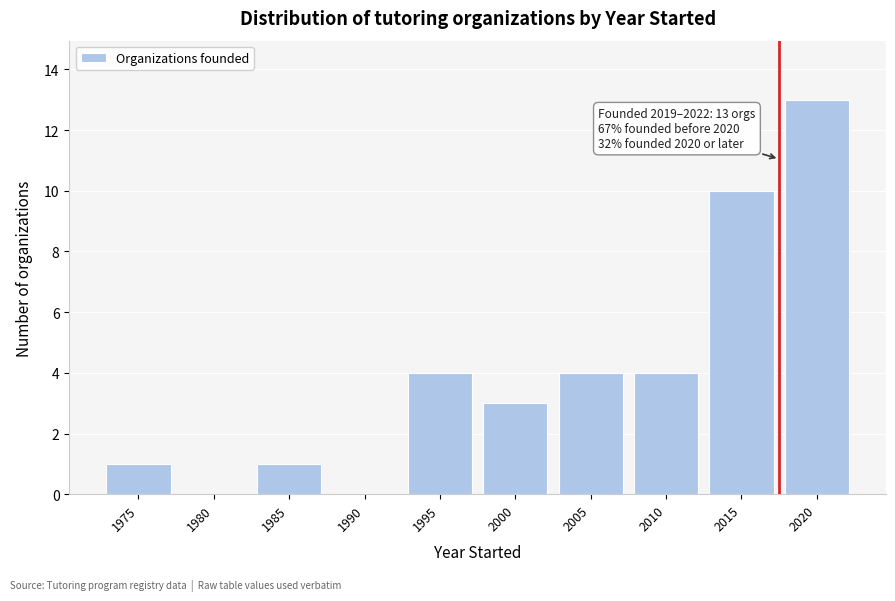

Reading right to left, list all the values displayed in this chart.

2020=13	2015=10	2010=4	2005=4	2000=3	1995=4	1990=0	1985=1	1980=0	1975=1